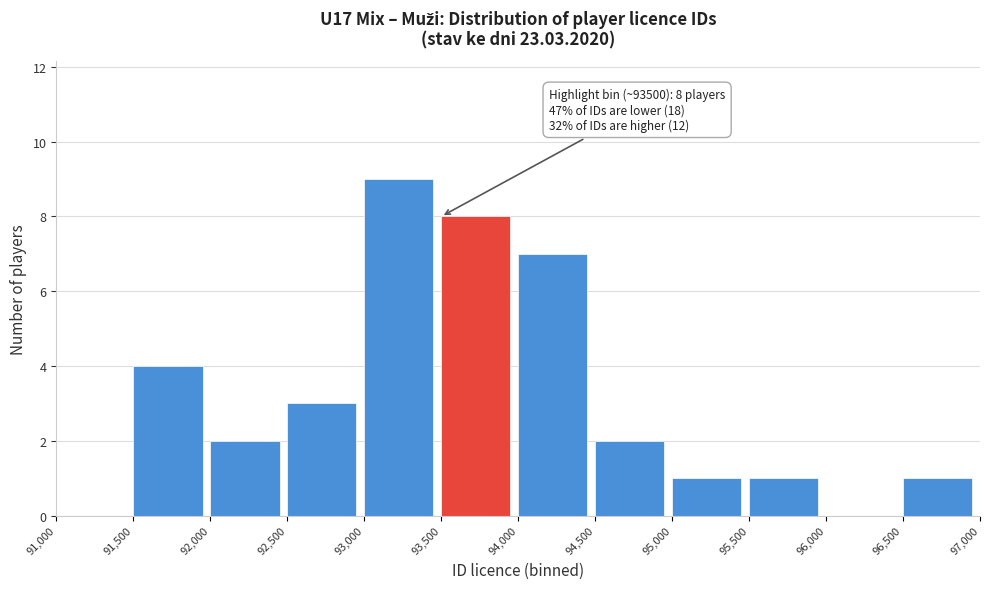

Over which range of the x-axis is the bar tallest?

93,000 to 93,500